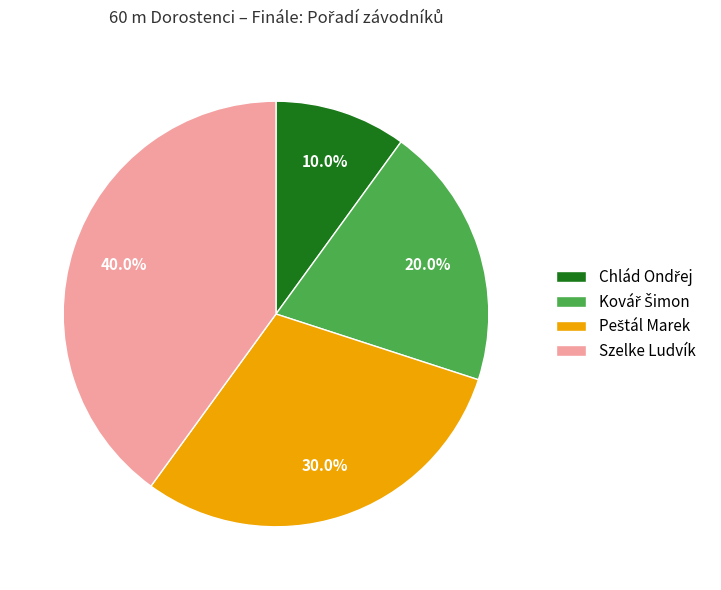

How much of the chart is everything except Szelke Ludvík?

60.0%